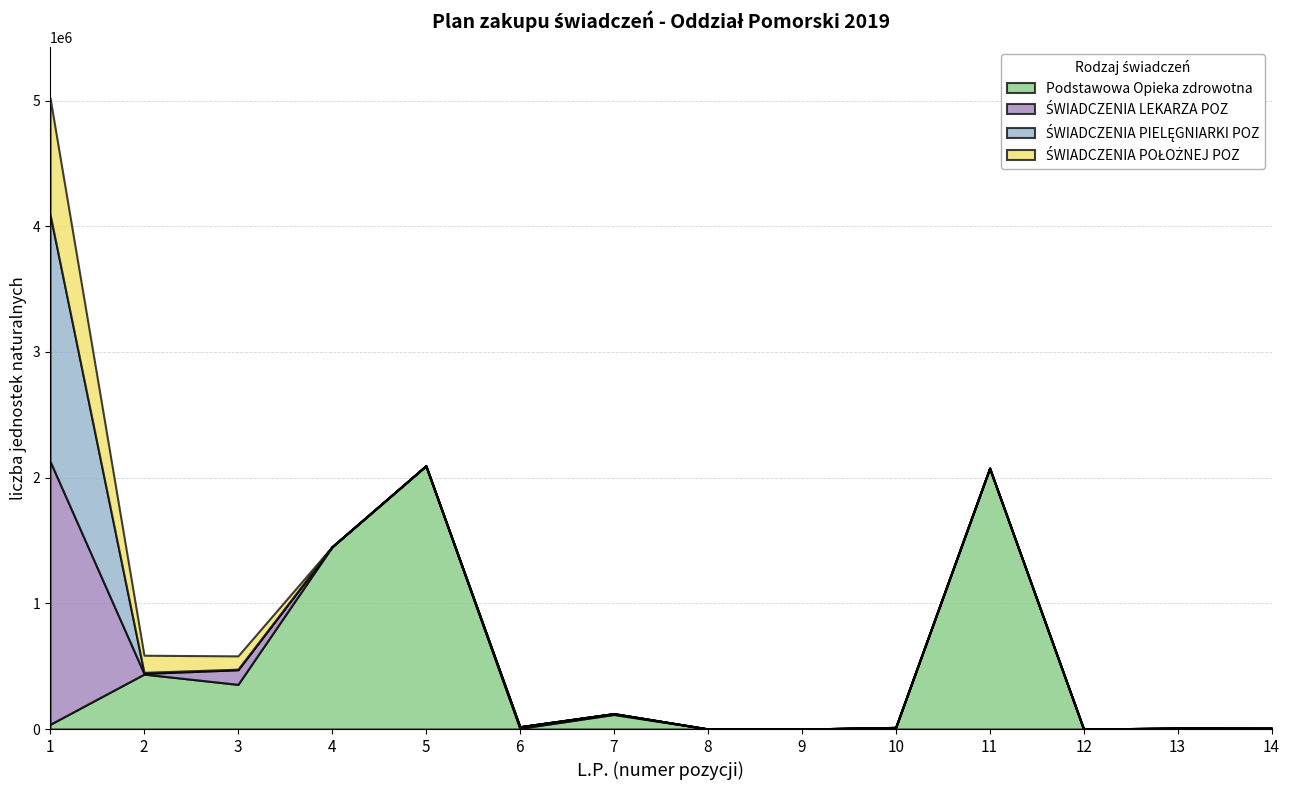

What is the difference between the highest and lowest values at 6?

12921